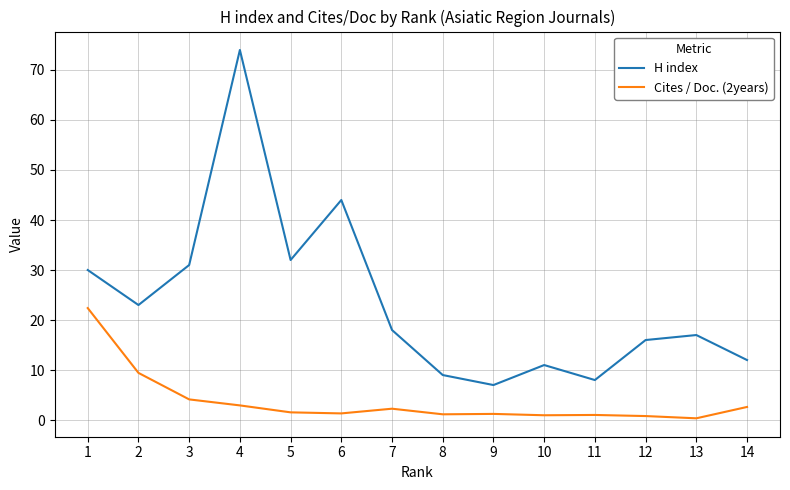

Which series has the widest spread of values?

H index